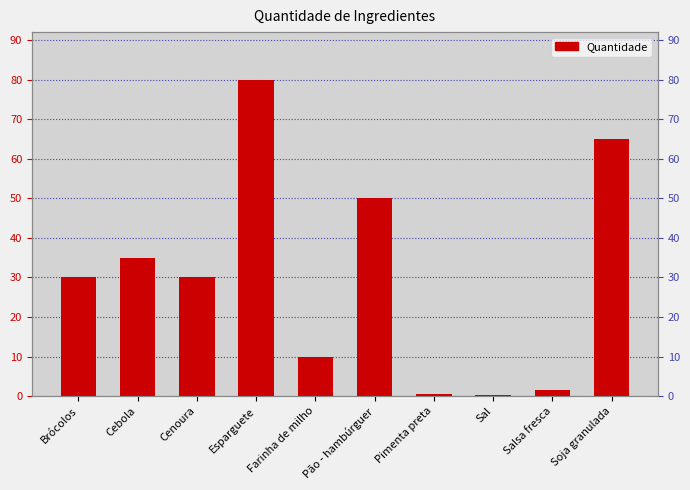

What is the difference between the maximum and minimum values?

79.8